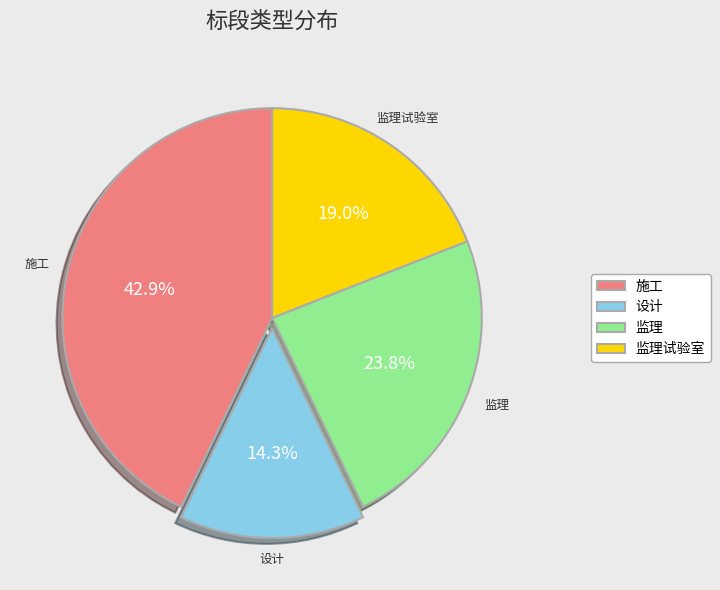

Rank the categories by value from lowest to highest.

设计, 监理试验室, 监理, 施工